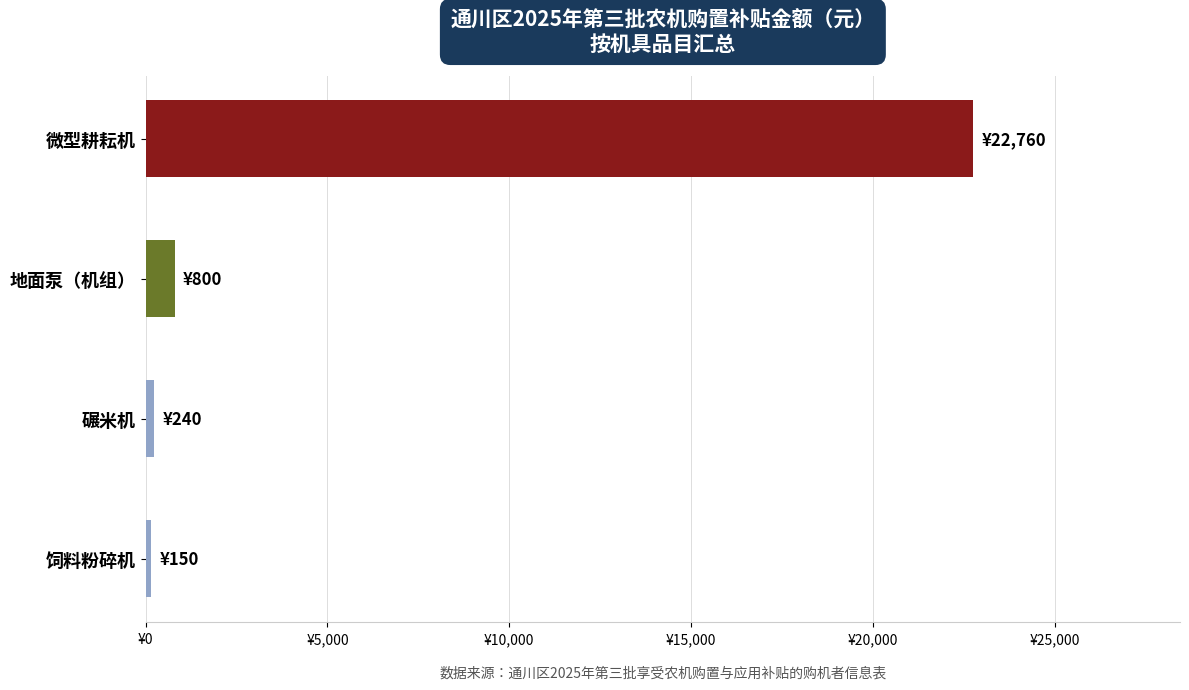

Does the chart contain any negative values?

No